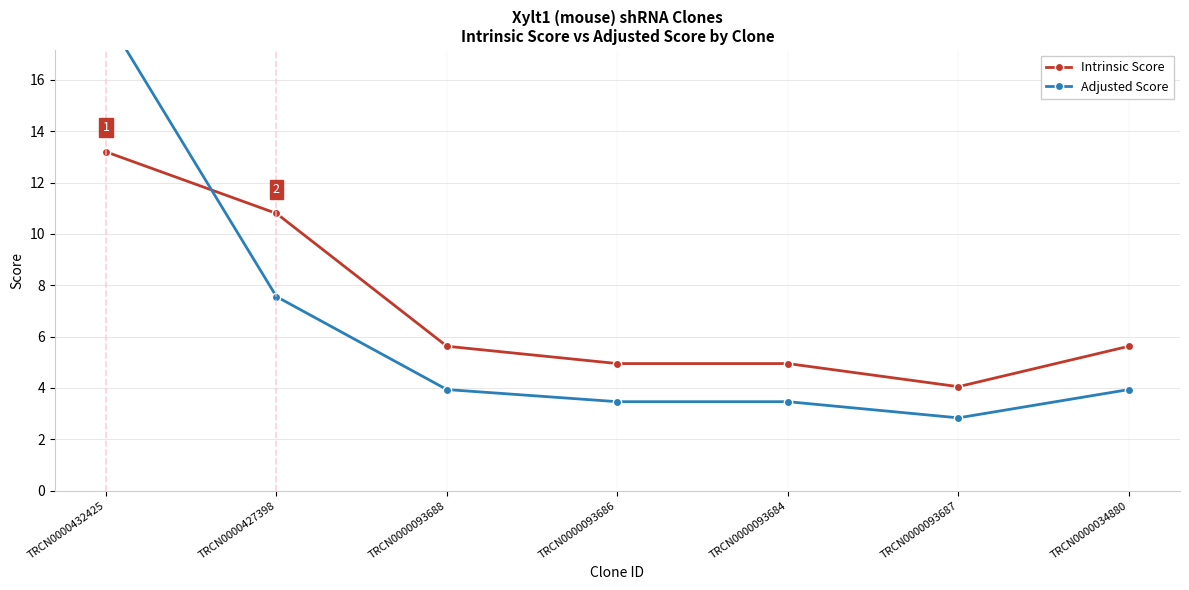

Which series has the largest range (max minus min)?

Adjusted Score